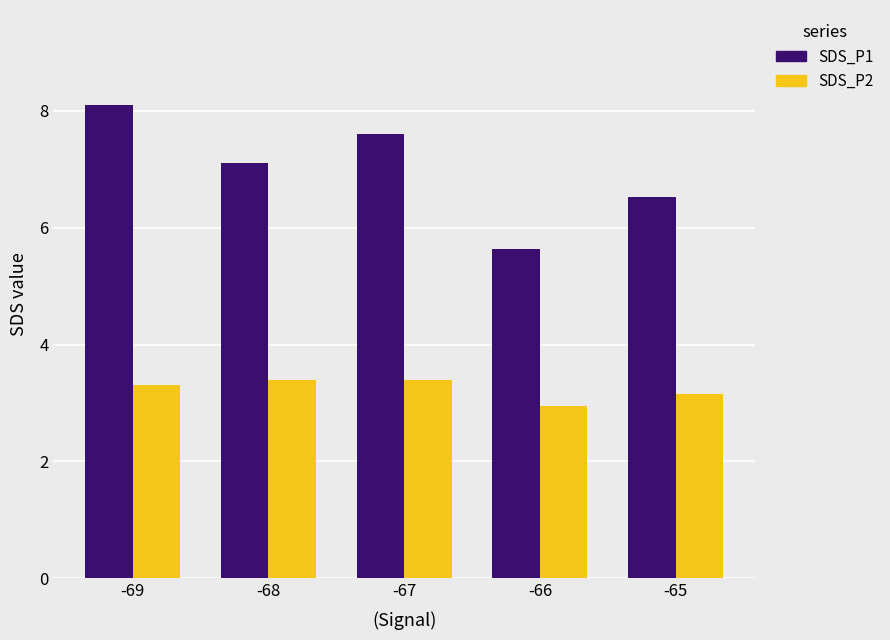

At which category does the chart reach its minimum across all series?

-66